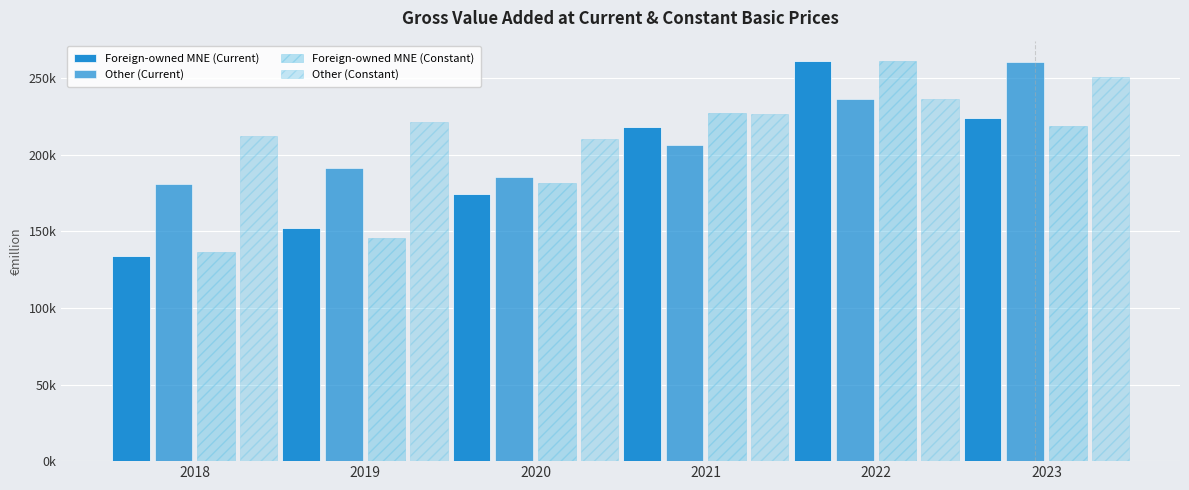

Does the chart contain stacked bars?

No